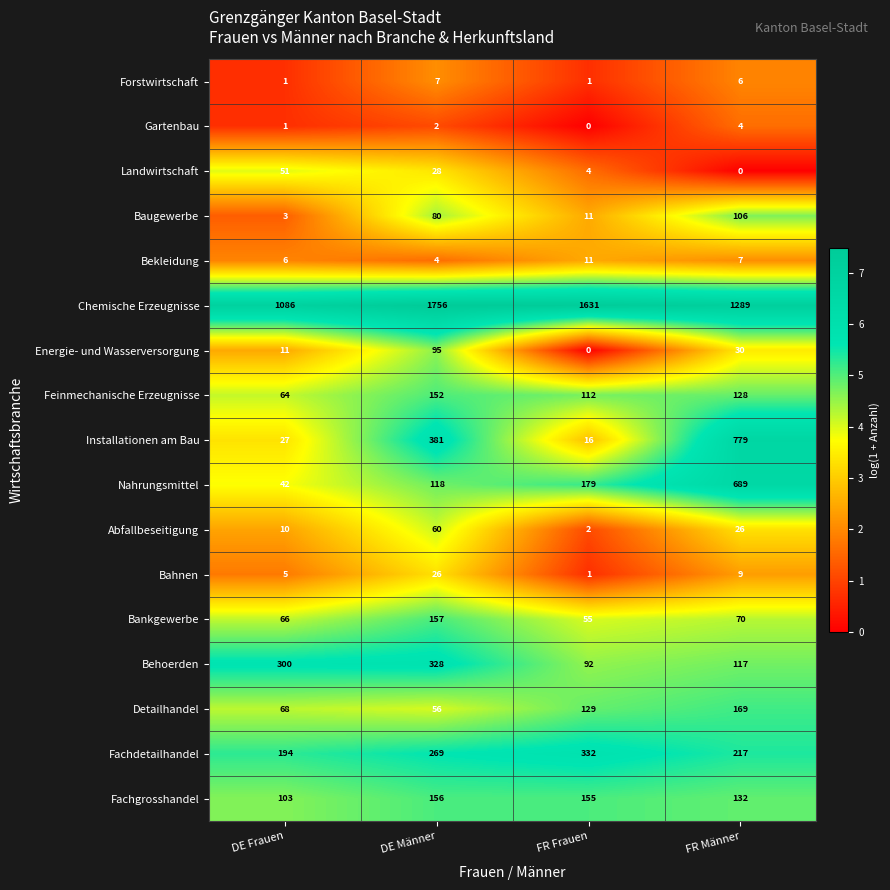

What is the highest value of the Abfallbeseitigung series?

60